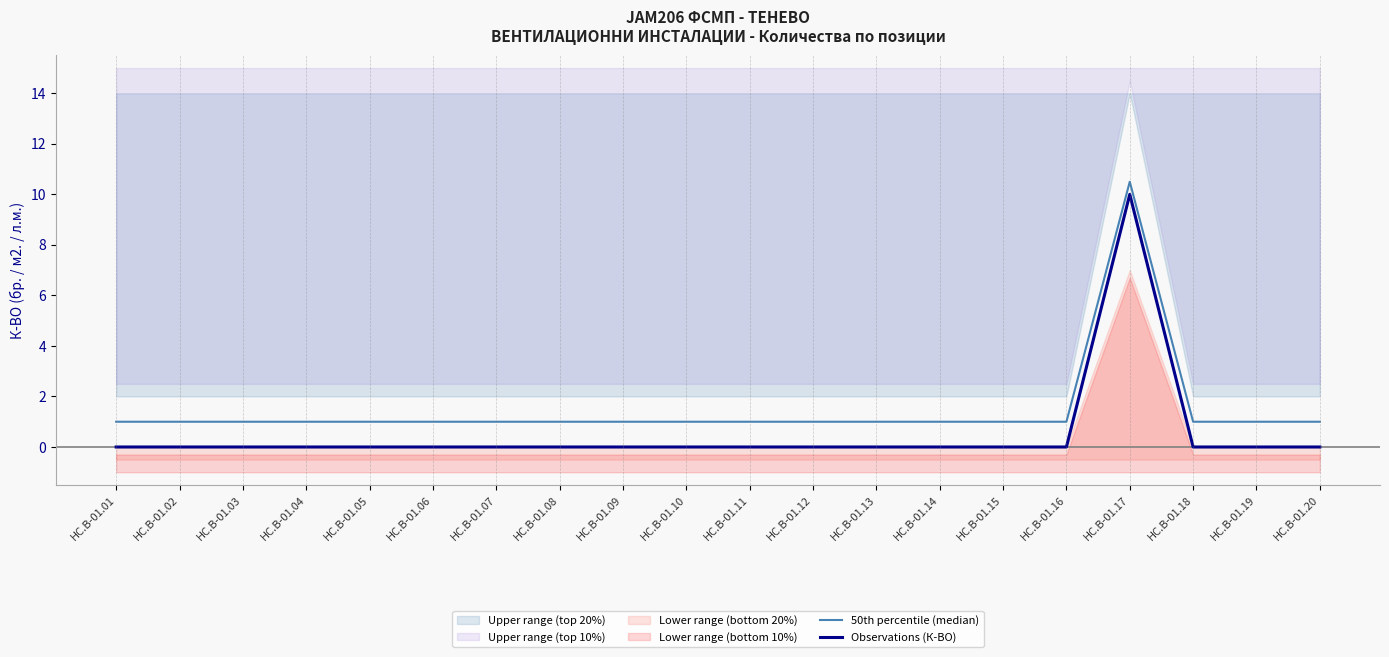

The value of 50th percentile (median) at HC.B-01.08 is 1.0. True or false?

True